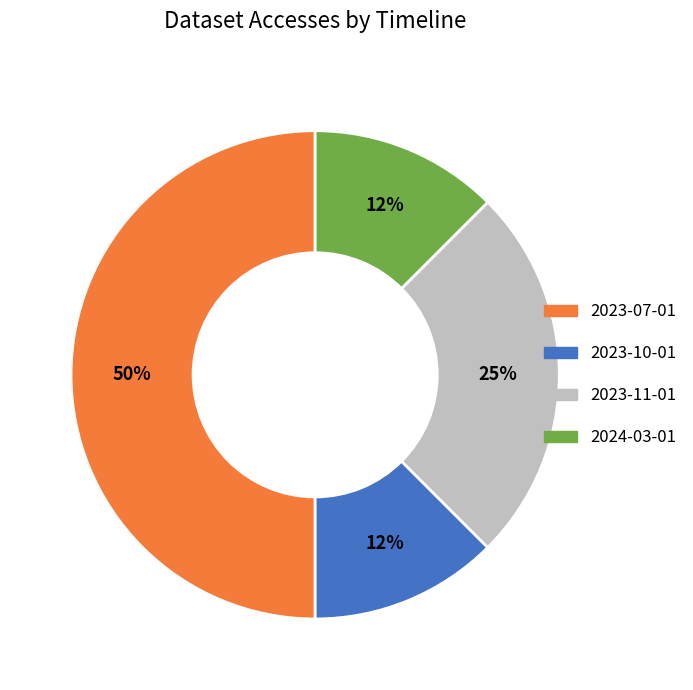

Approximately how many times larger is the value at 2023-10-01 compared to 2024-03-01?

1.0